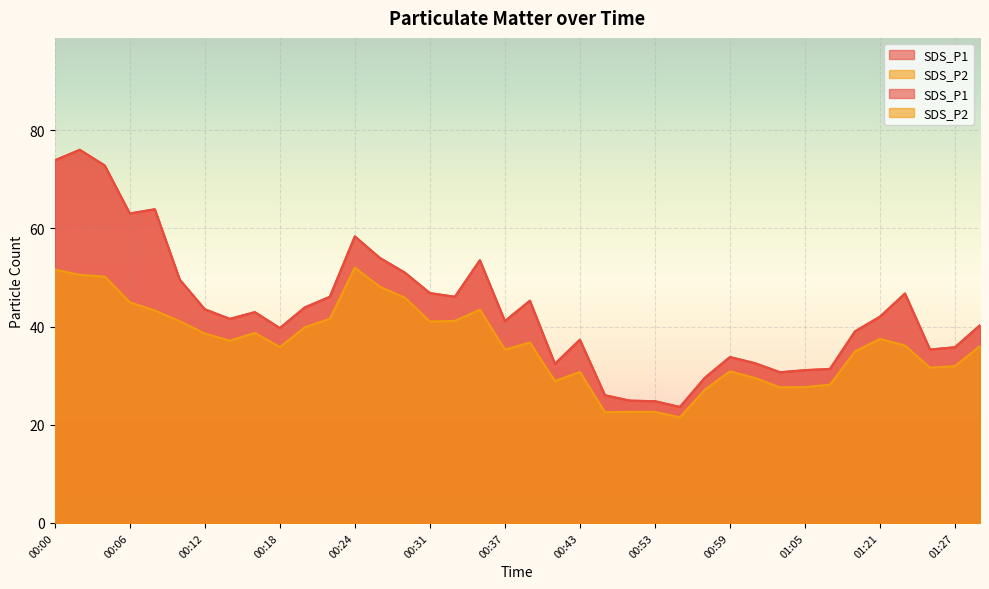

What is the approximate value of SDS_P1 at 01:05?

31.1